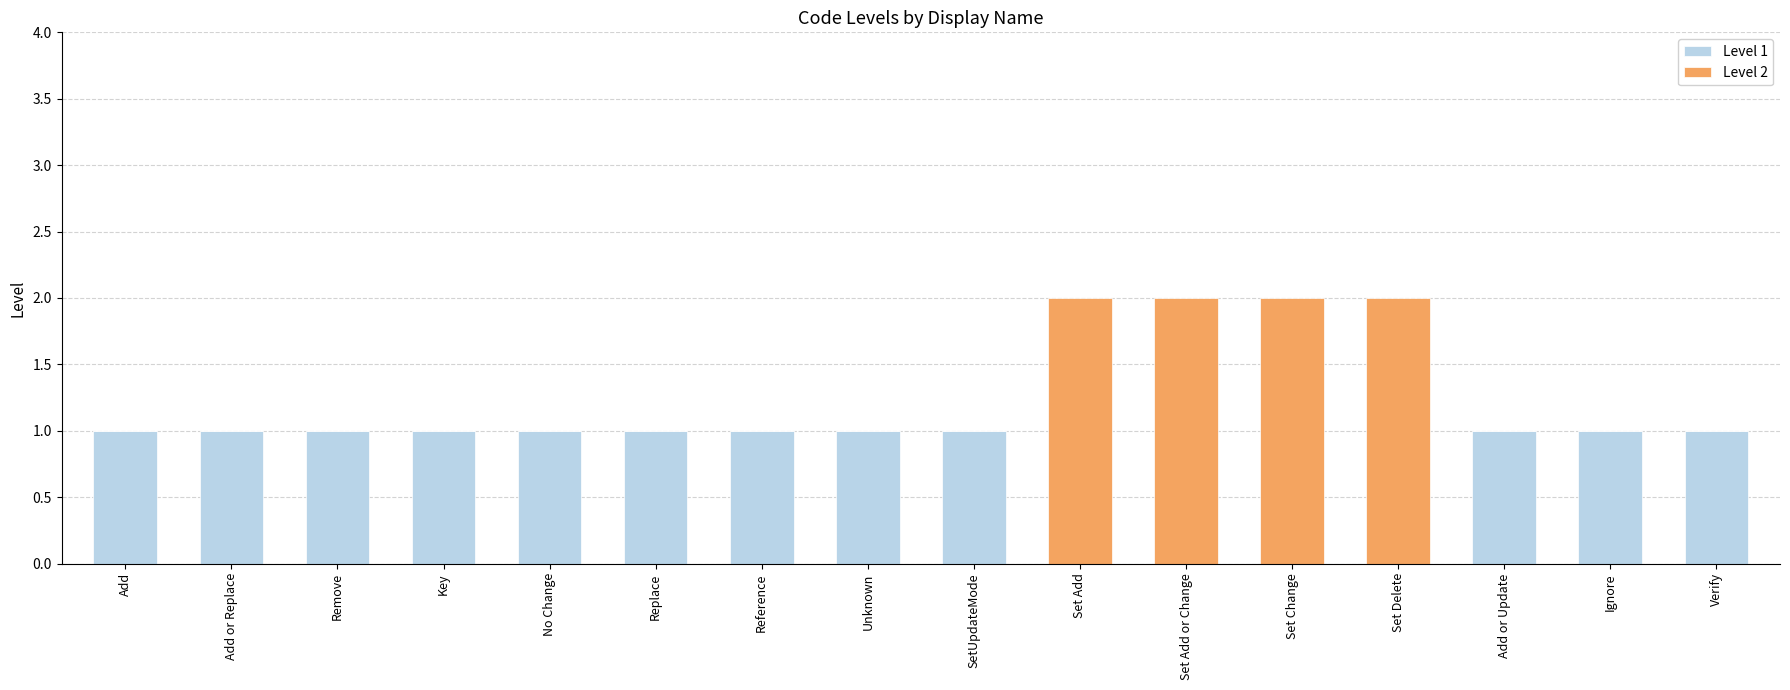

True or false: Level 1 has a value of 0 at Set Add or Change.

True